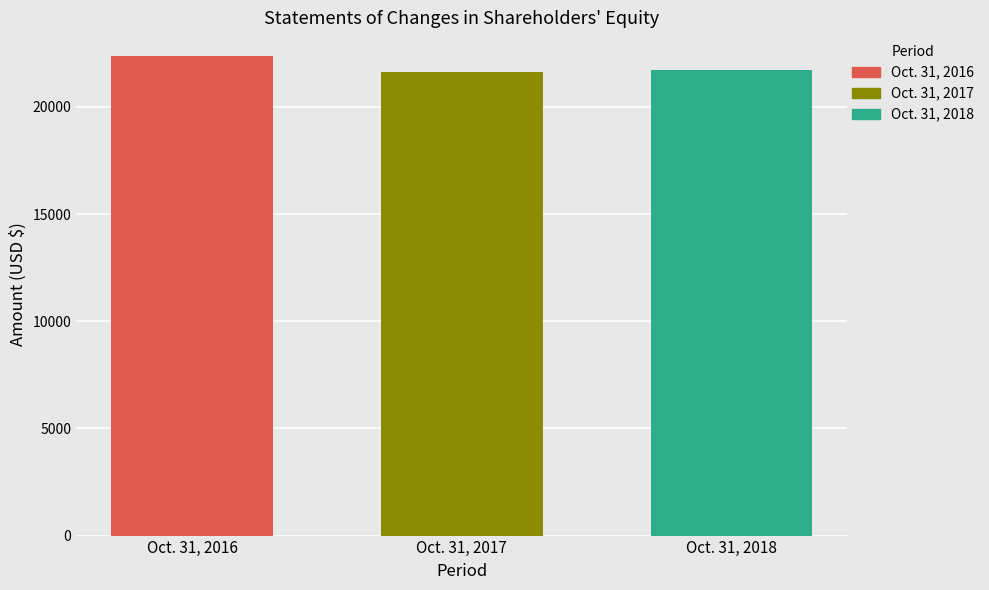

The value of Oct. 31, 2018 at Oct. 31, 2017 is 21706. True or false?

True